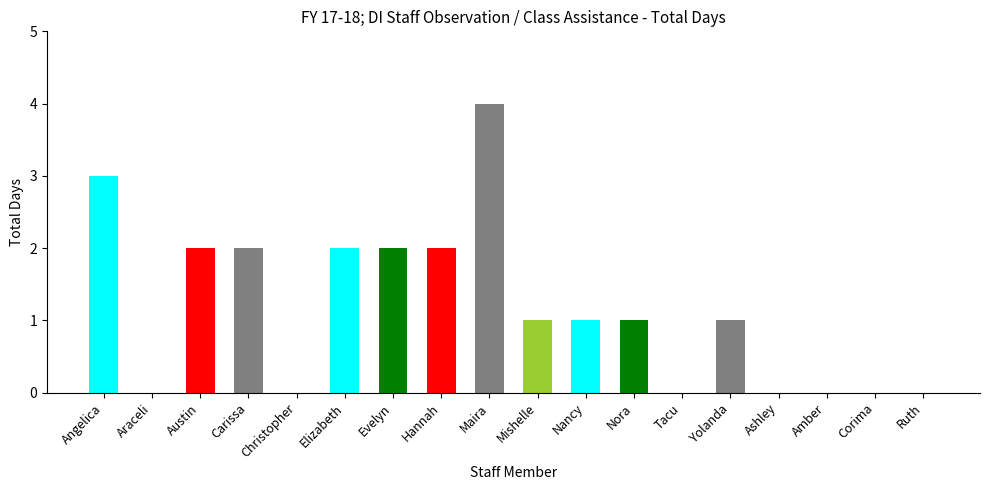

The value at Tacu is 0. True or false?

True